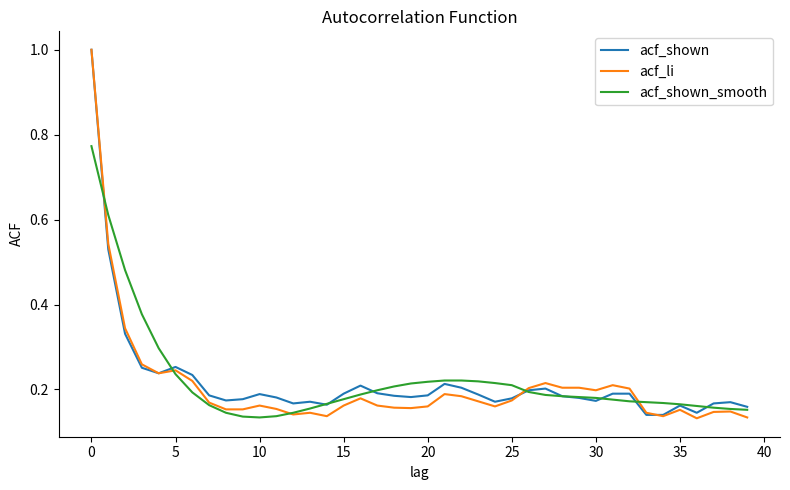

Which series has the largest range (max minus min)?

acf_li